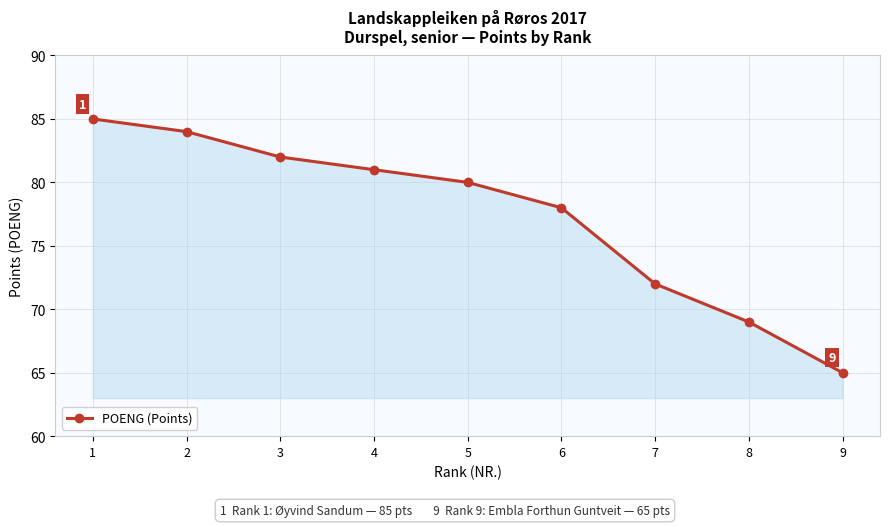

Read the value at 8, to the nearest 5.

70